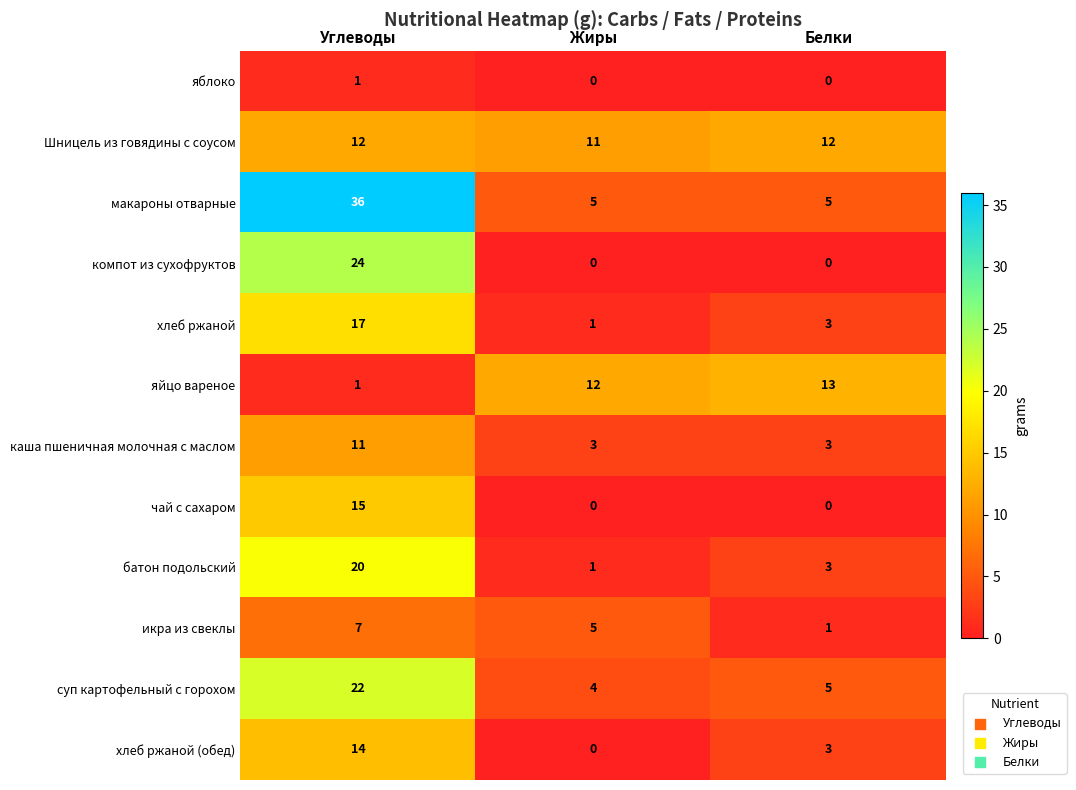

Count the батон подольский values in the range 1 to 20.

3